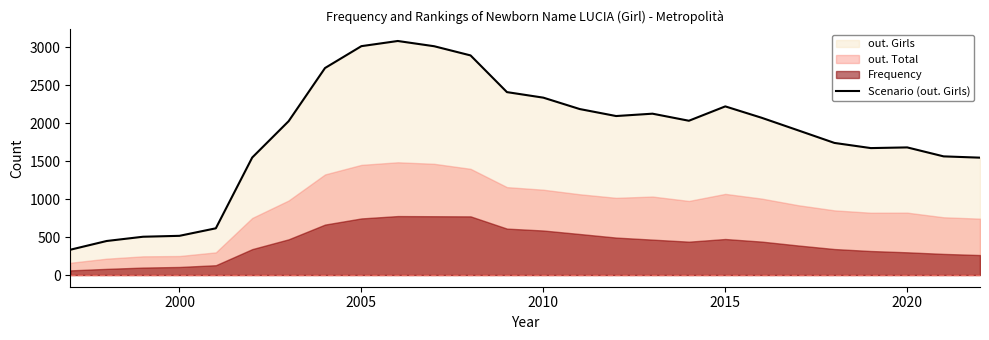

How many data points does each series have?

26